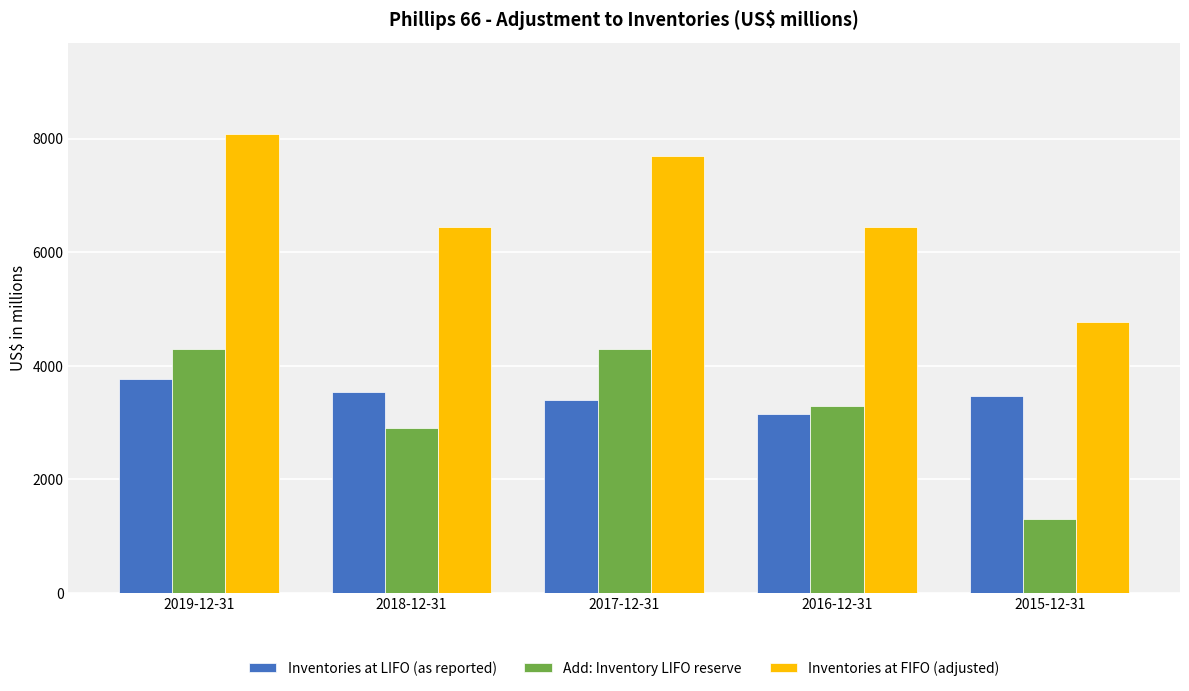

Where is Add: Inventory LIFO reserve nearest to the value 2800?

2018-12-31